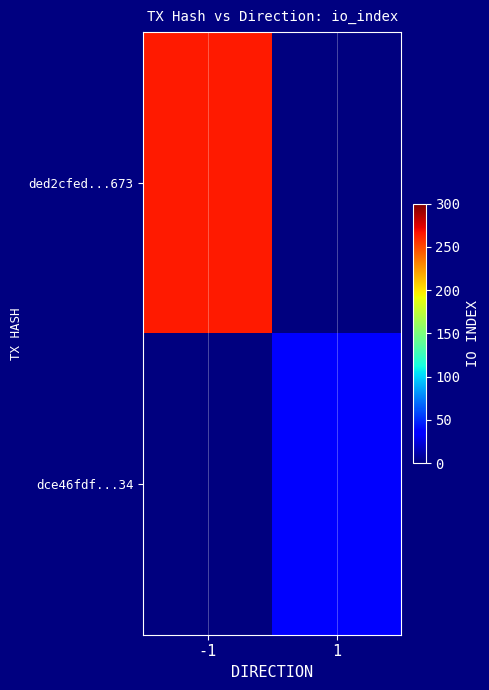

Which series changed the most between -1 and 1?

ded2cfed...673